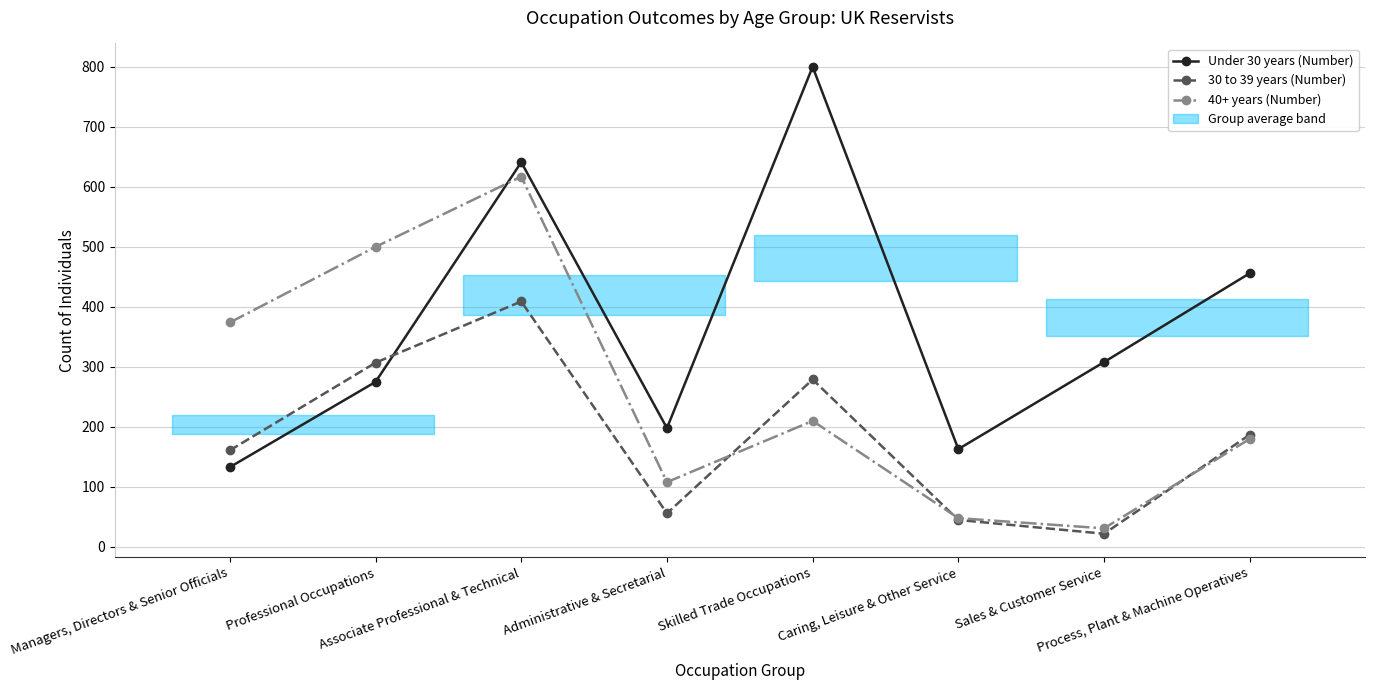

At which category does 30 to 39 years (Number) reach its first local valley?

Administrative & Secretarial